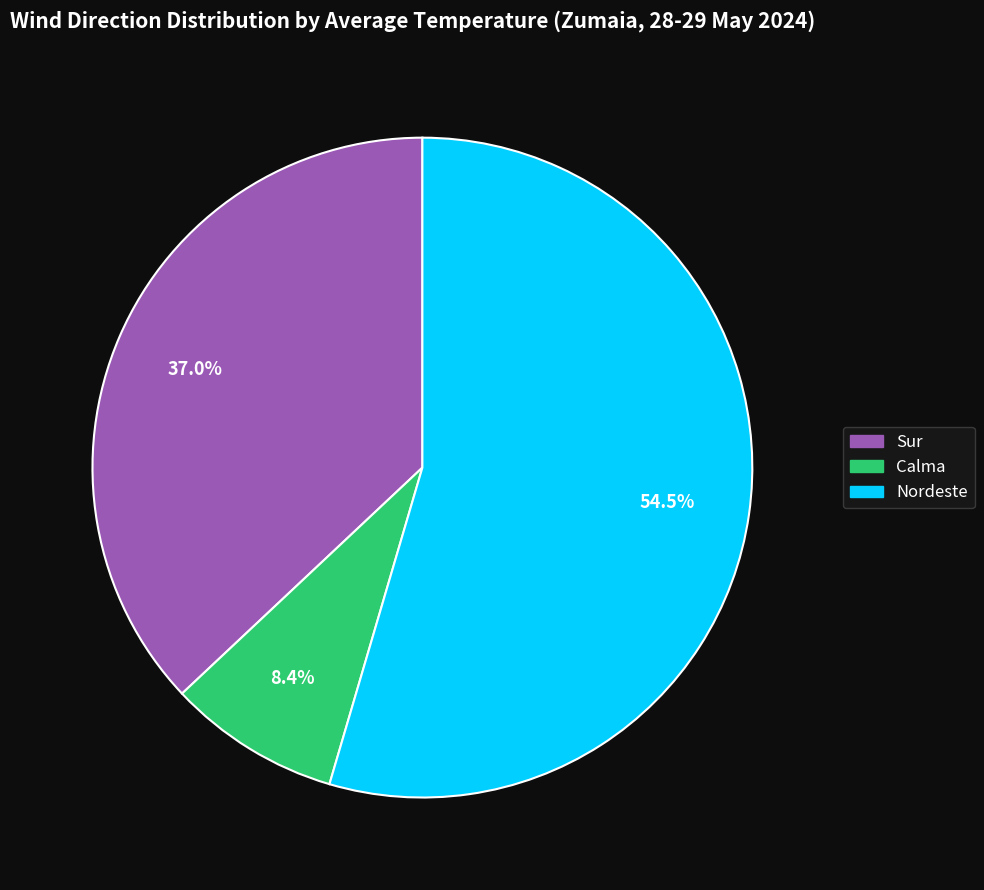

Is there a majority slice in this chart?

Yes